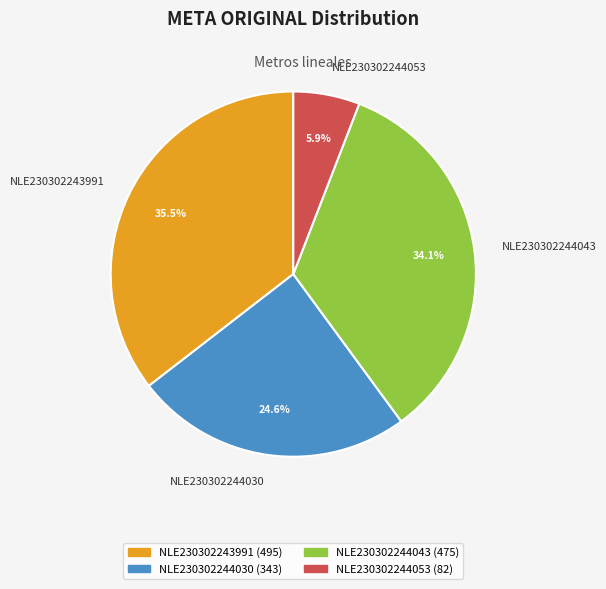

To the nearest percent, what is the average slice percentage?

25%